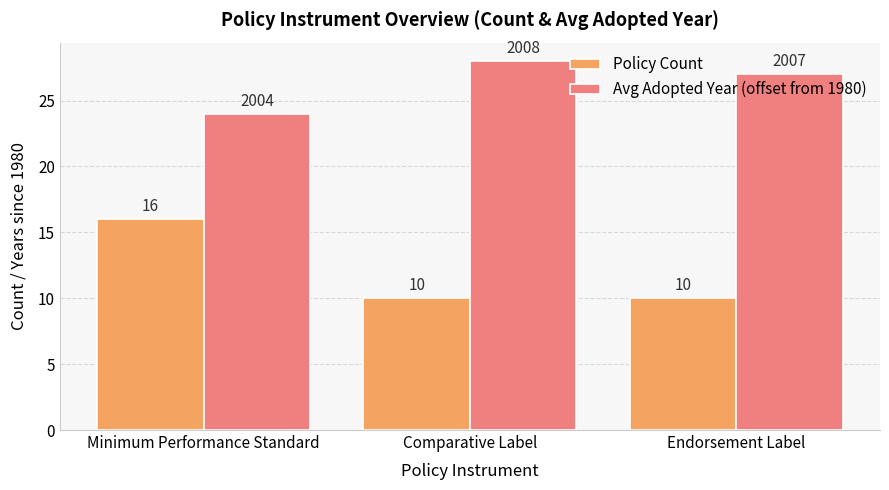

What is the sum of all Avg Adopted Year (offset from 1980) values?

79